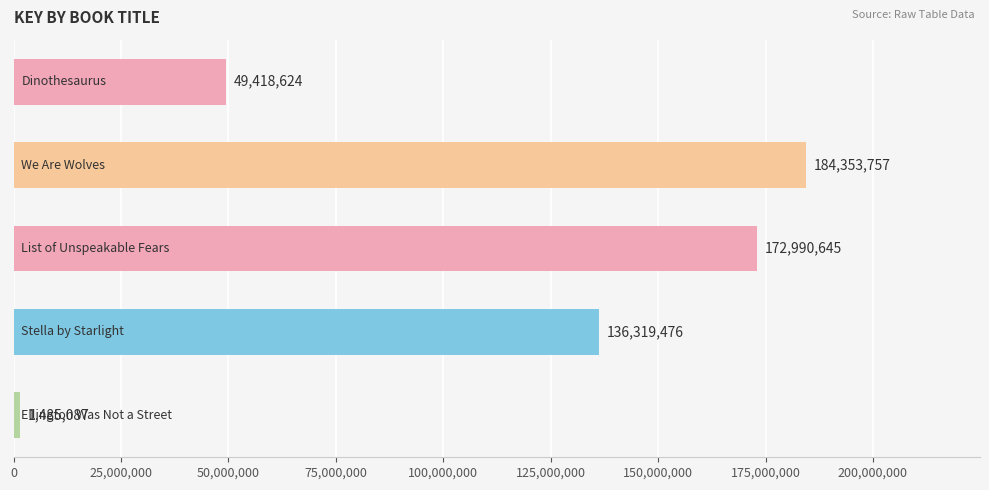

What is the average value?

108913518